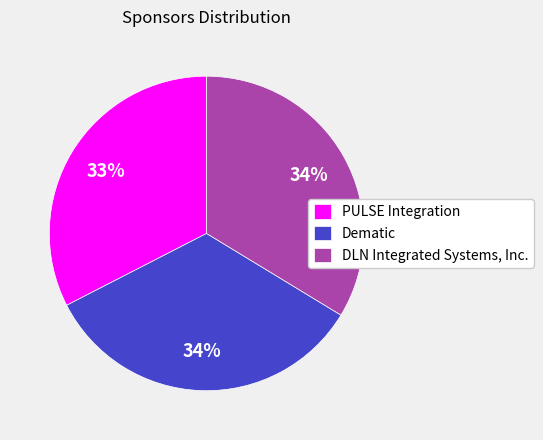

Which slice is the smallest?

PULSE Integration